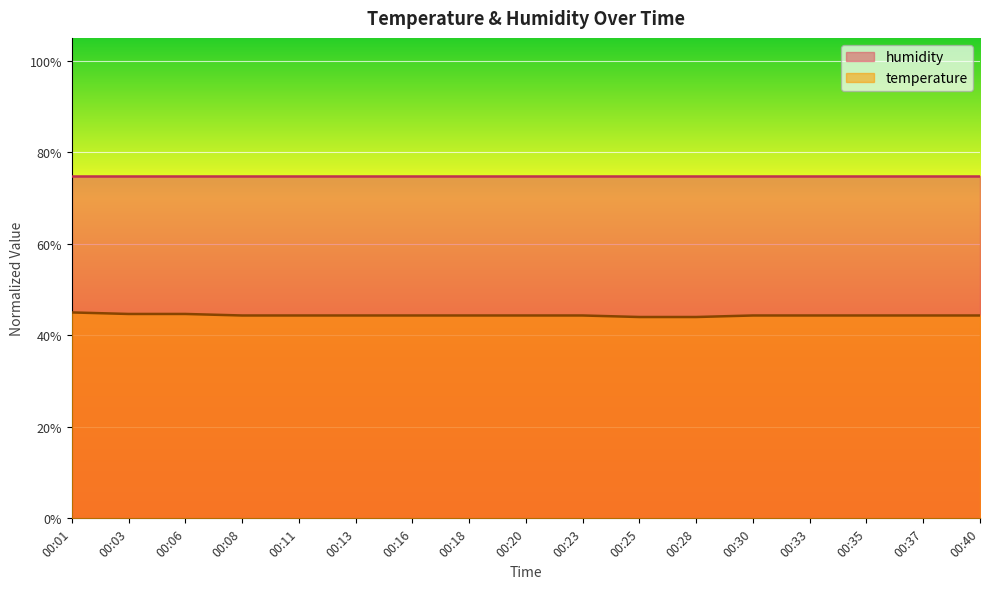

List the labels in order of value, largest first.

00:01, 00:03, 00:06, 00:08, 00:11, 00:13, 00:16, 00:18, 00:20, 00:23, 00:30, 00:33, 00:35, 00:37, 00:40, 00:25, 00:28